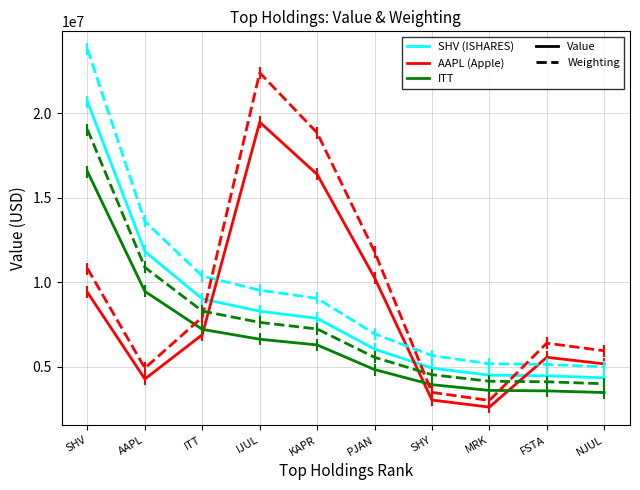

What is the label of the 4th point from the right?

SHY